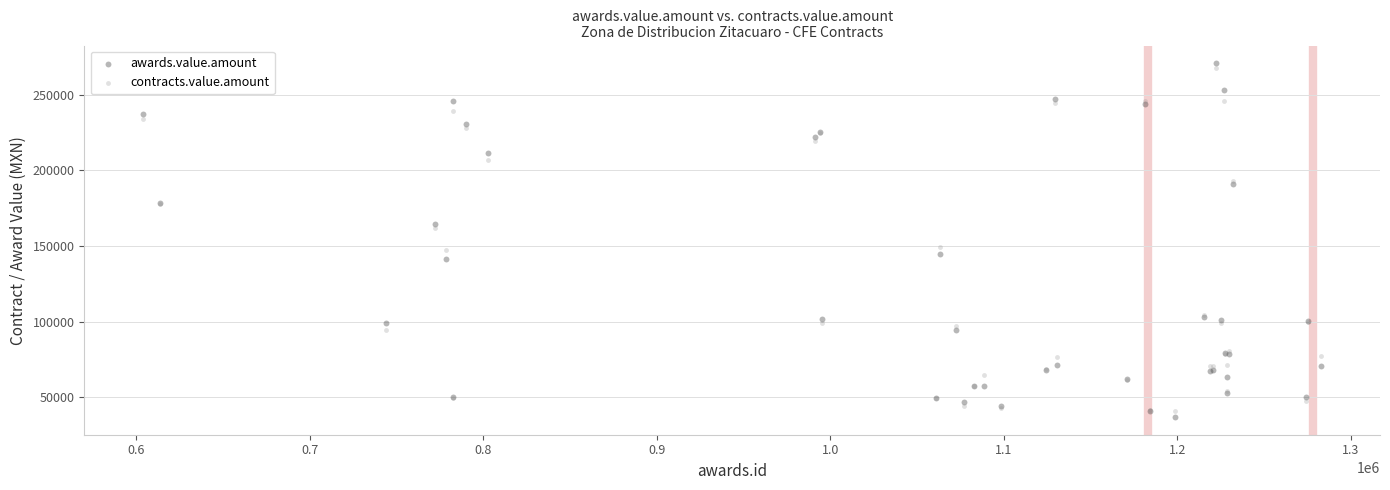

Which series has the largest Y range (max minus min)?

awards.value.amount